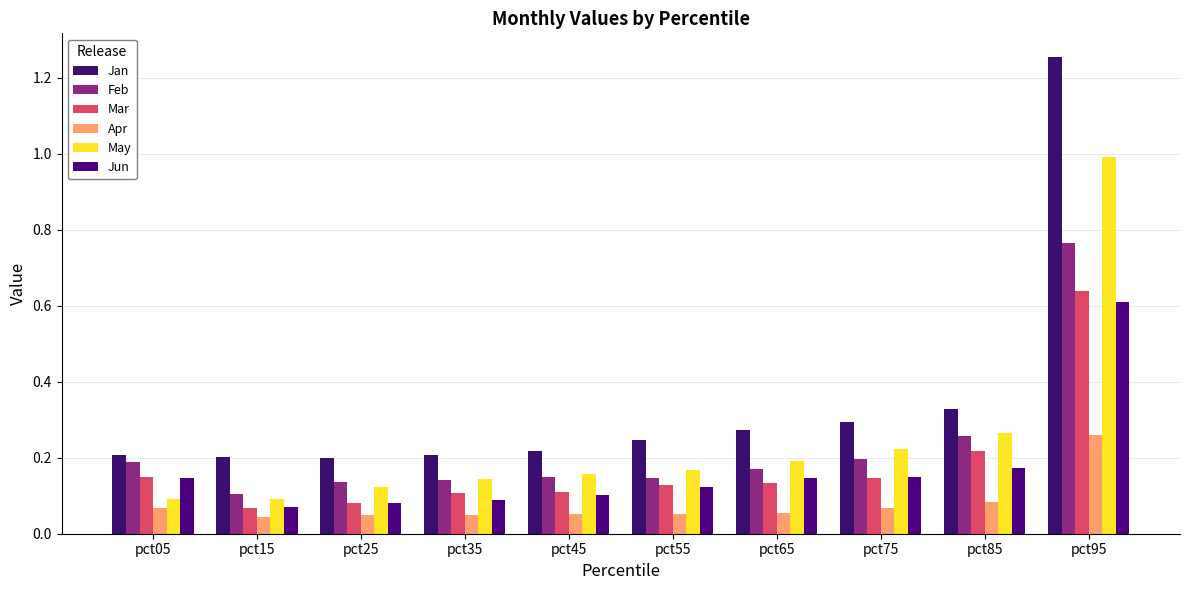

Which series has the widest spread of values?

Jan